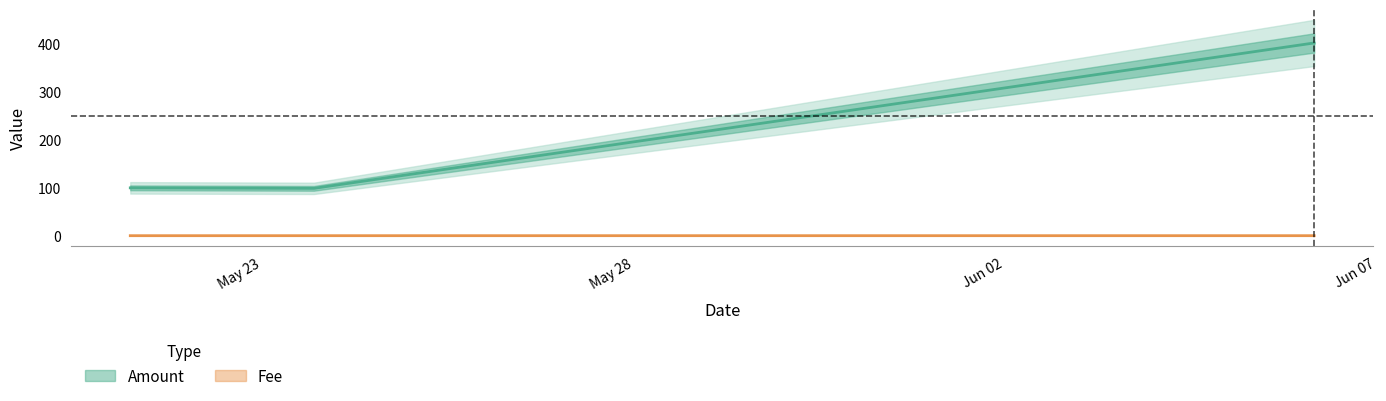

True or false: Fee and Amount intersect in this chart.

False